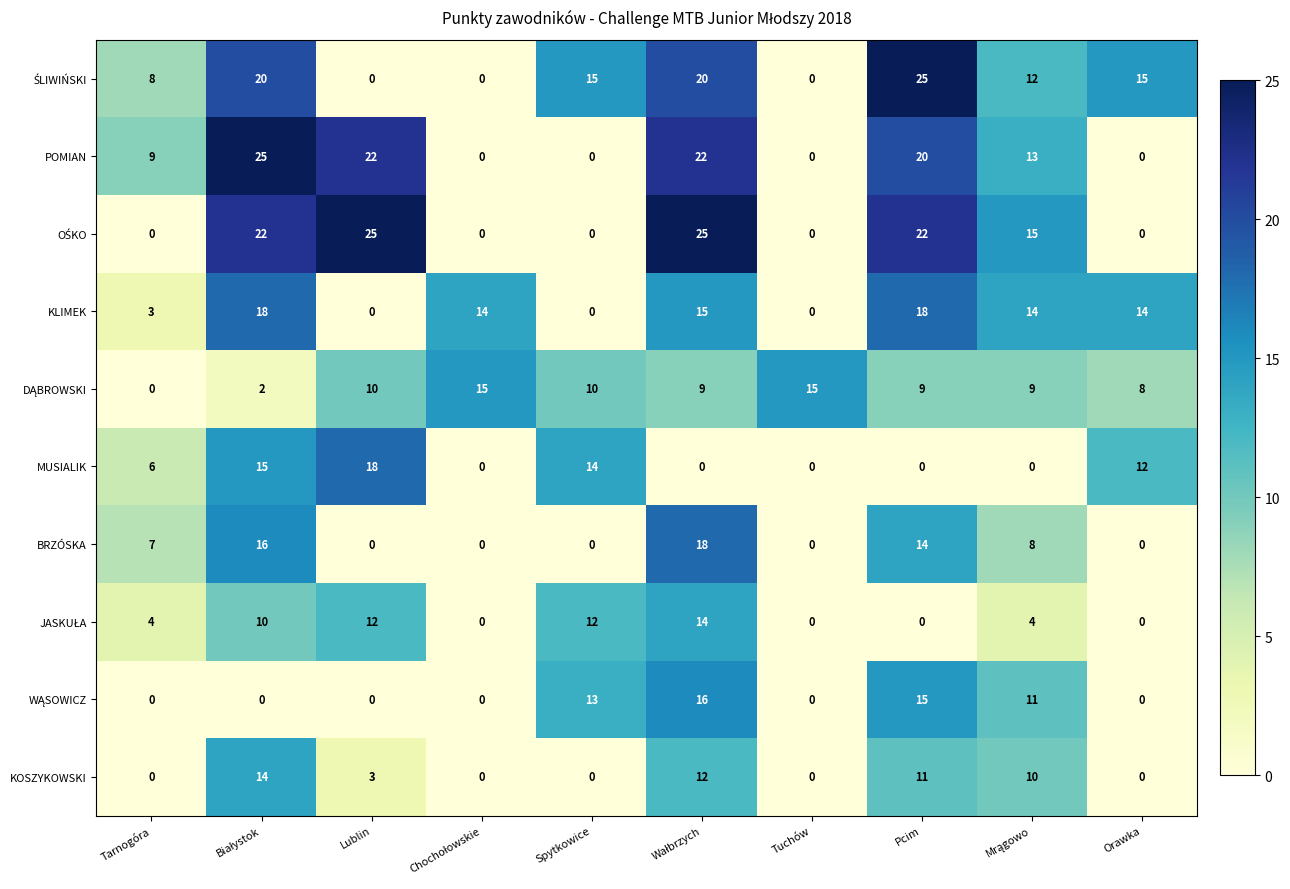

True or false: MUSIALIK has a value of -8 at Tuchów.

False